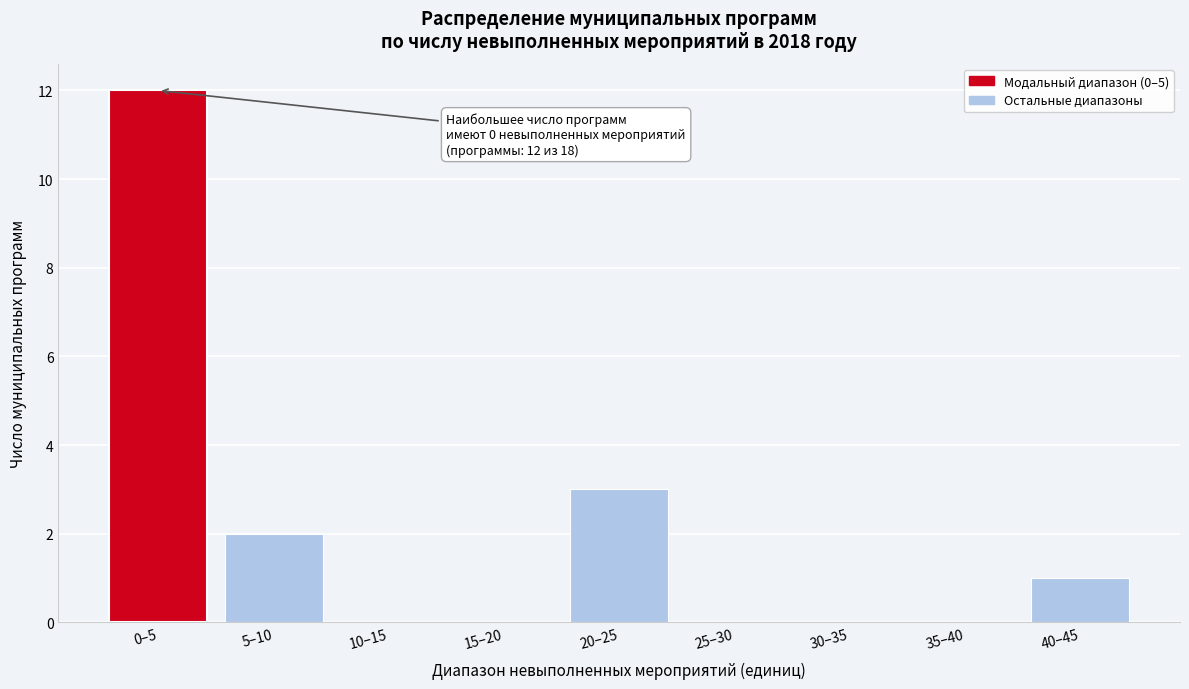

Reading left to right, transcribe all the data shown in this chart.

0–5=12	5–10=2	10–15=0	15–20=0	20–25=3	25–30=0	30–35=0	35–40=0	40–45=1